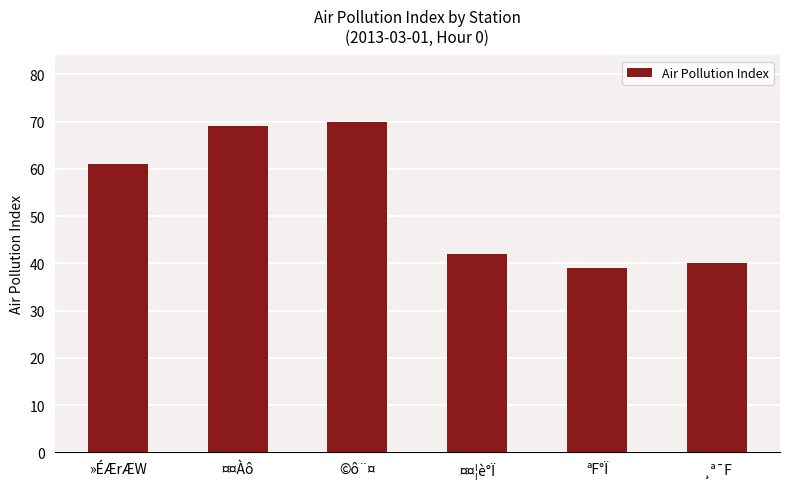

The chart shows a value of 120 at ©ô¨¤. True or false?

False